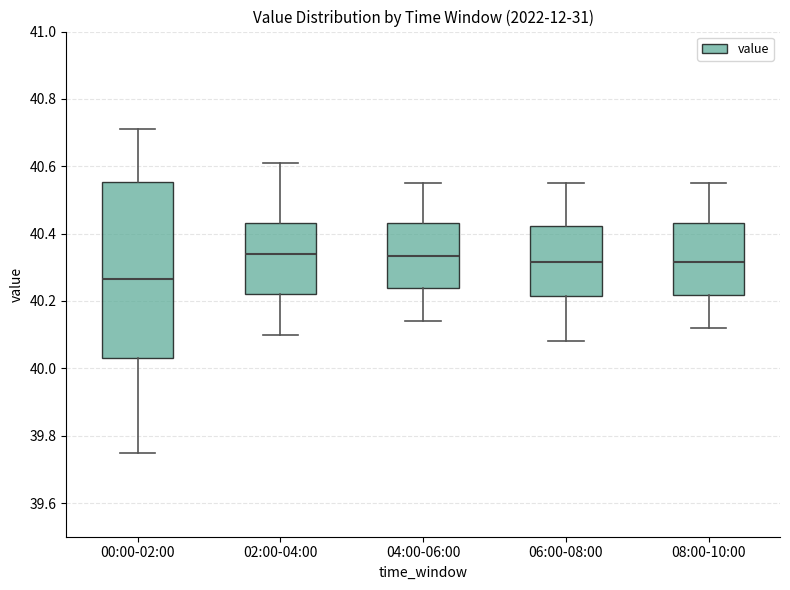

Where is the lower edge of the box for 06:00-08:00 on the y-axis? The values are not printed on the chart, so give them approximately, as read against the axis.

40.22